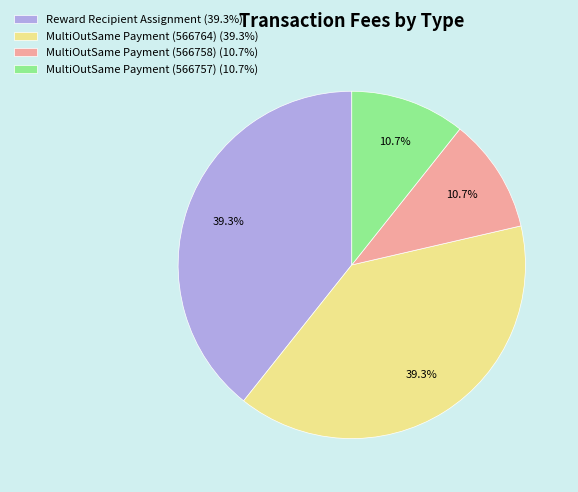

To the nearest percent, what is the average slice percentage?

25%